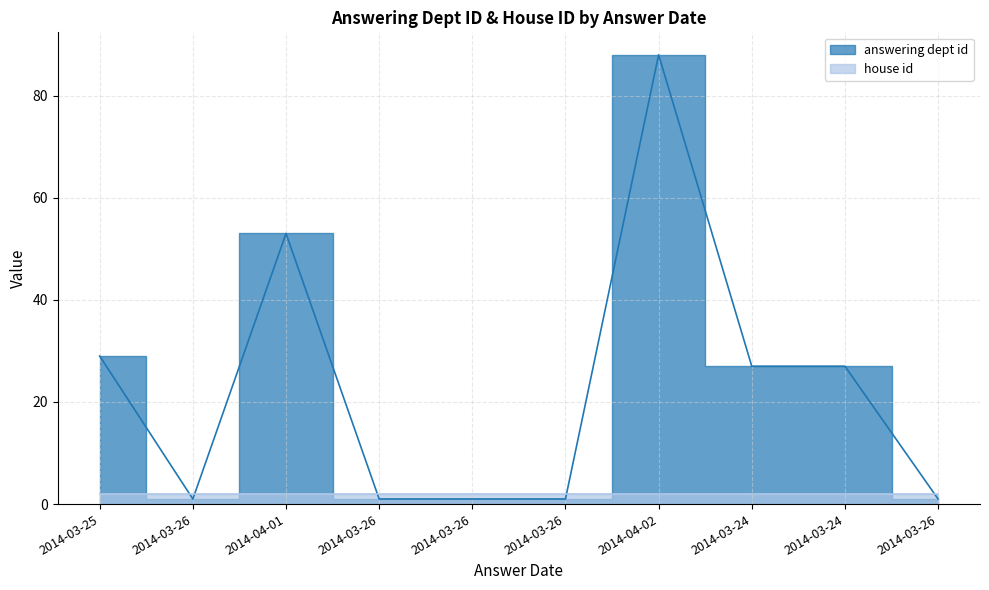

At which category does the data reach its first local valley?

2014-03-26